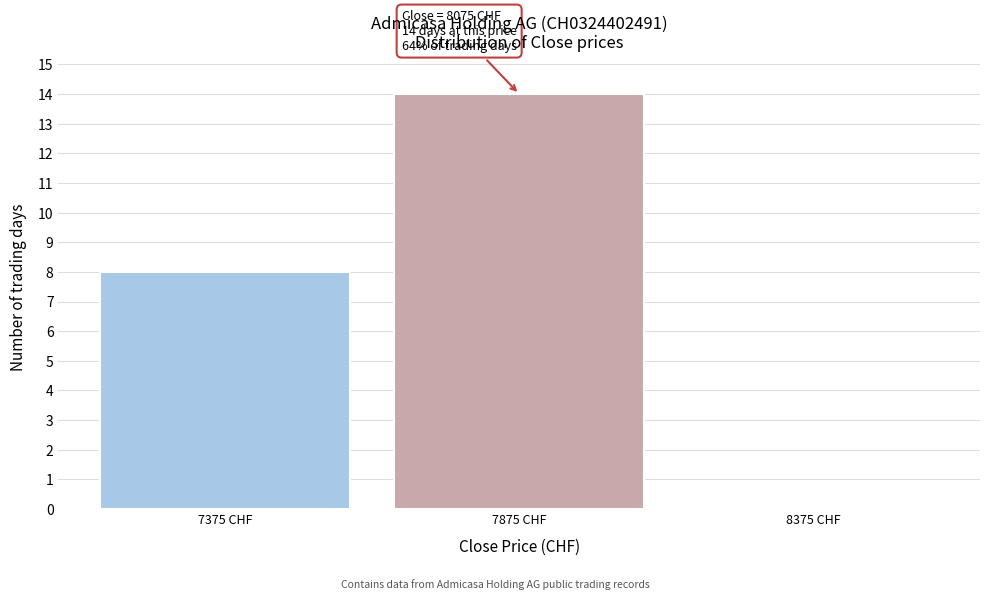

Which range on the x-axis has the tallest bar?

7625 to 8125